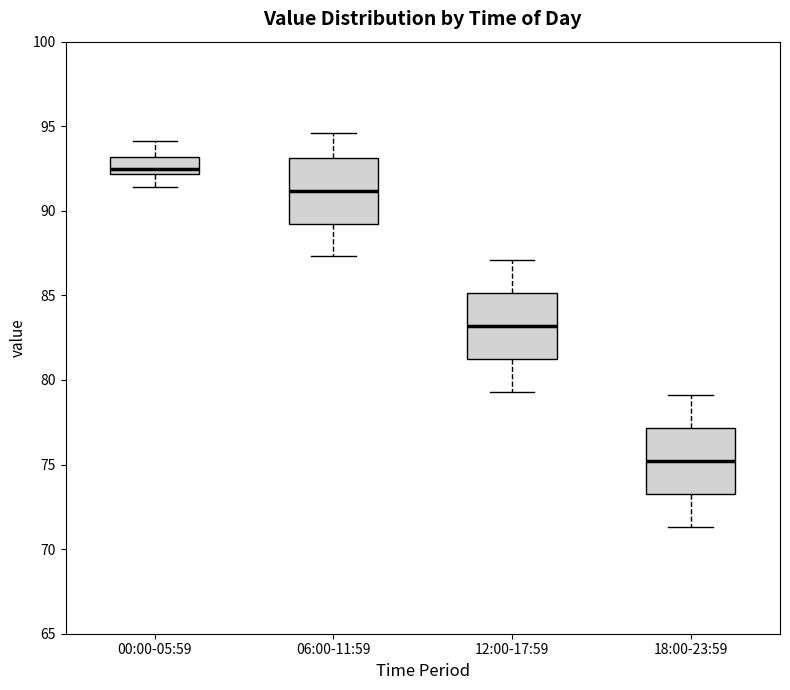

Which box's median line is the highest?

00:00-05:59